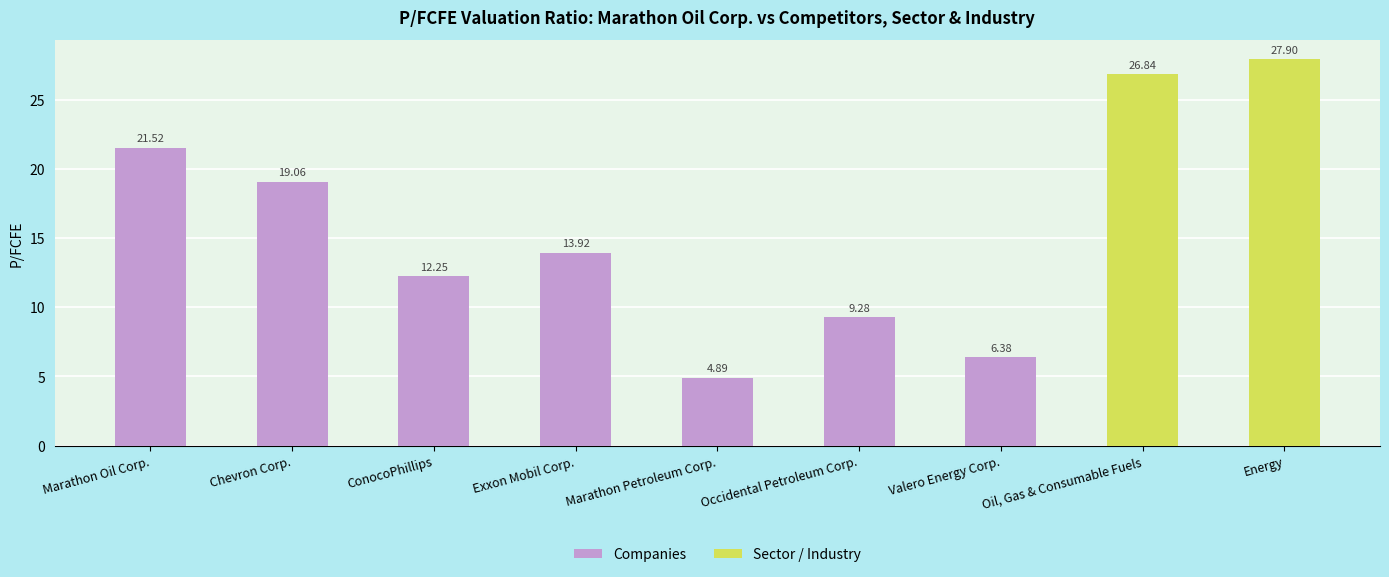

What is the label of the 1st bar from the left?

Marathon Oil Corp.